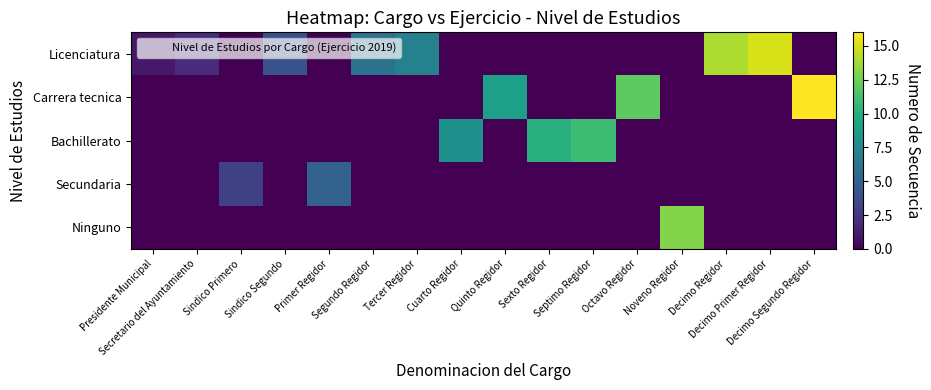

At how many categories does at least one series exceed 12?

4